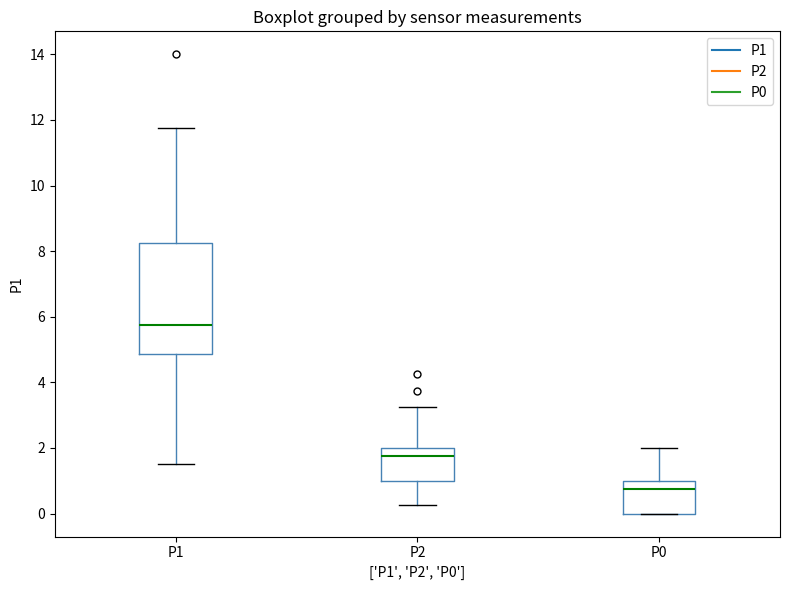

Which box is the tallest, from its lower edge to its upper edge?

P1